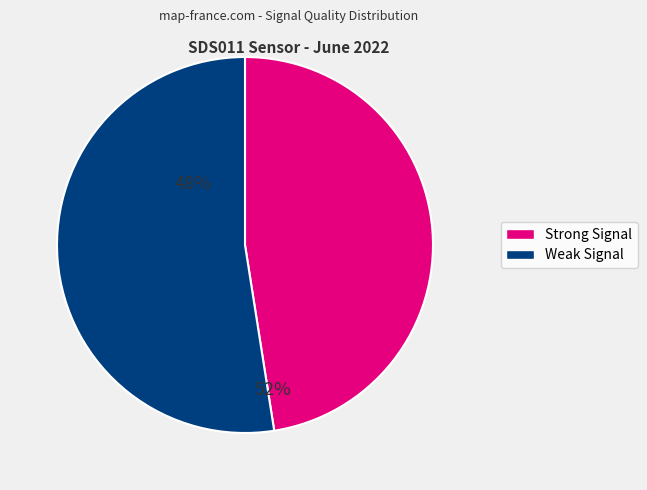

Does any single category account for the majority?

Yes